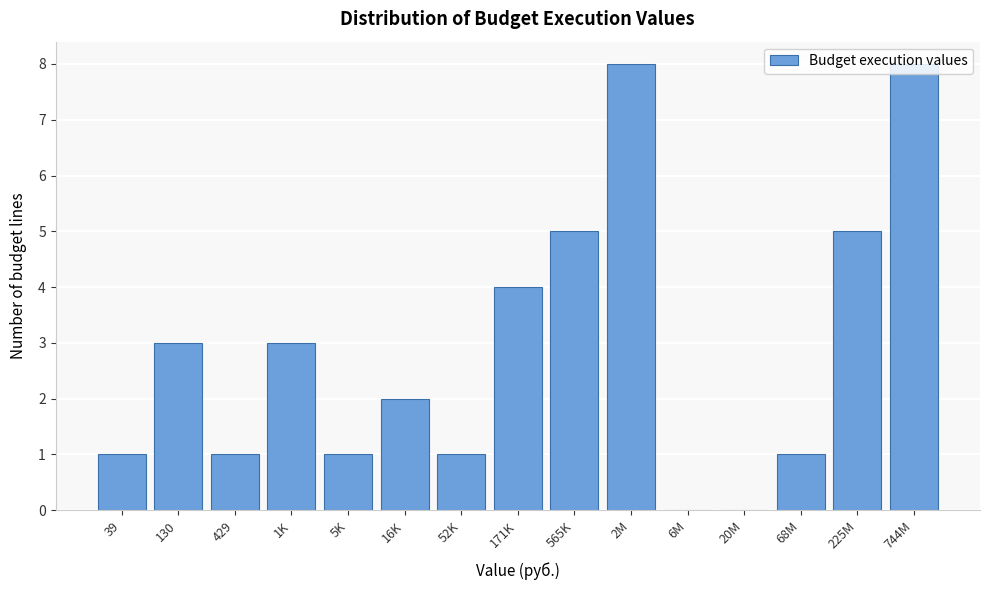

Approximately how many times larger is the value at 130 compared to 2M?

0.4